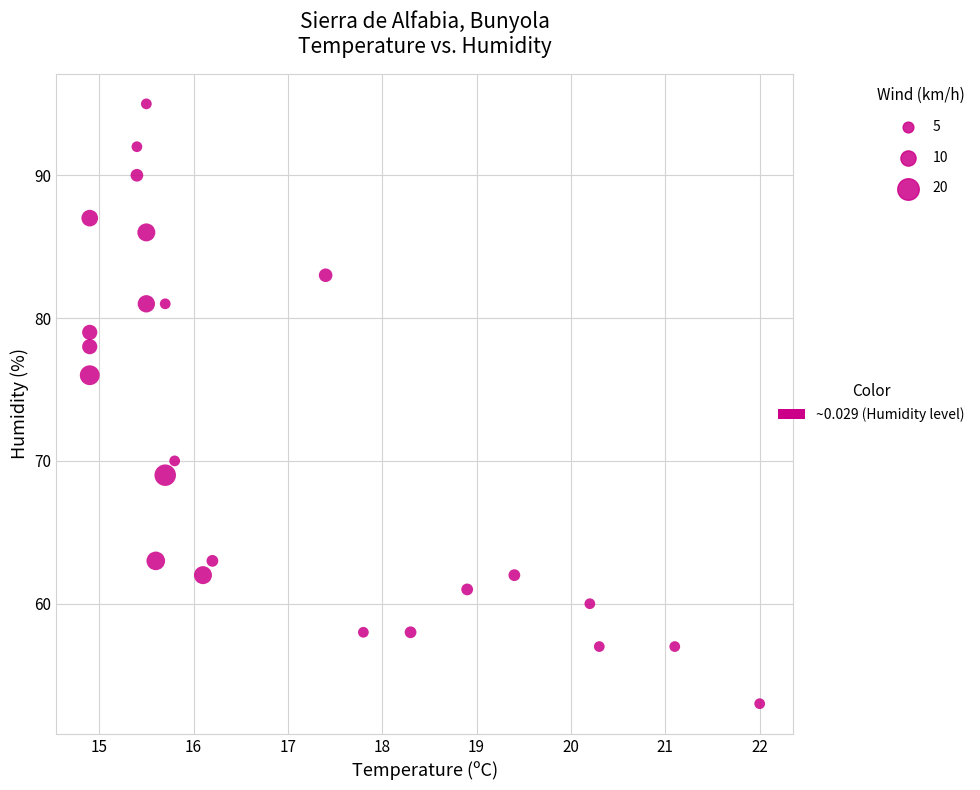

What is the range of Y values (max minus min)?

42